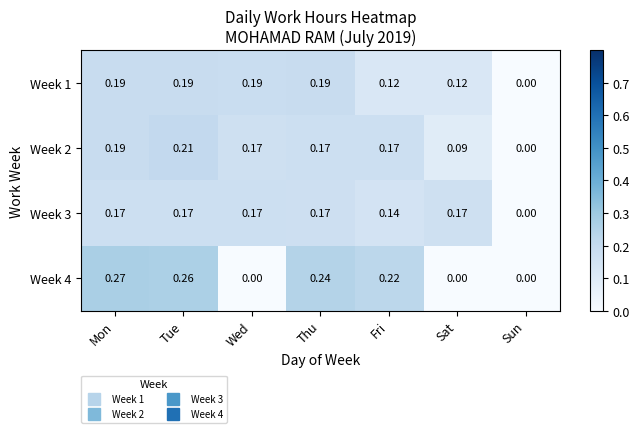

At which label is Week 1 closest to 0?

Sun